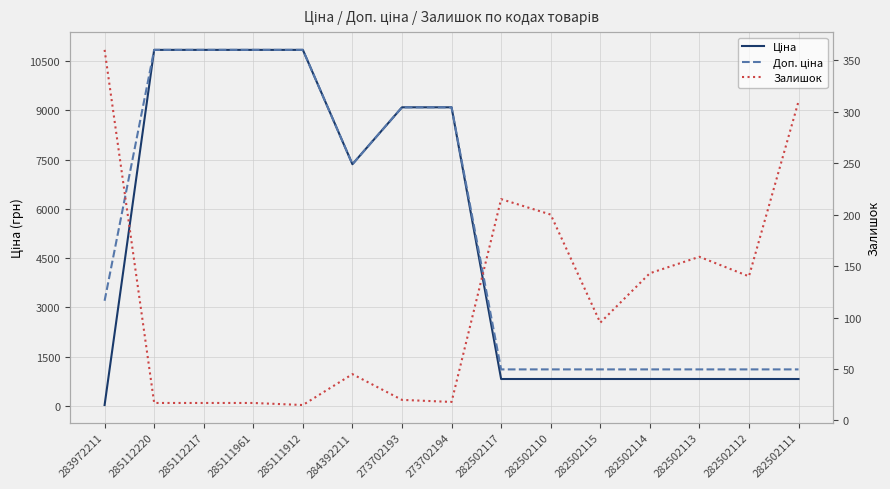

What is the maximum value for Залишок?

360.0